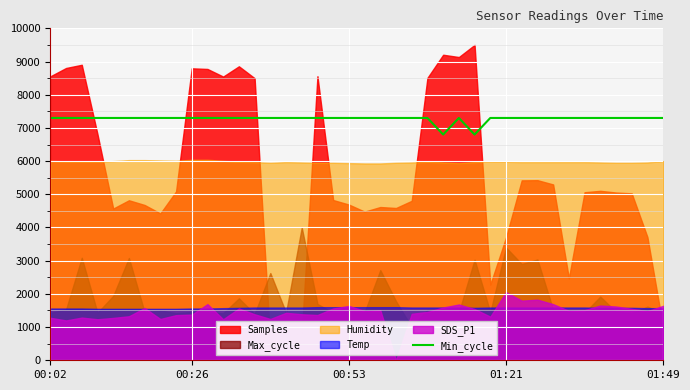

What is the sum of all values?

291001.0